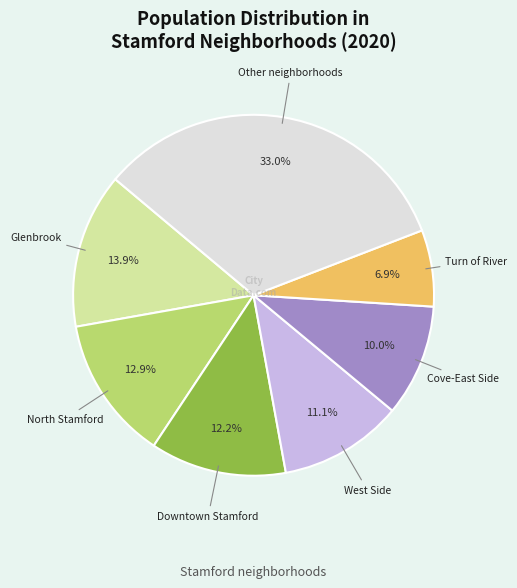

How many slices are in this pie chart?

7